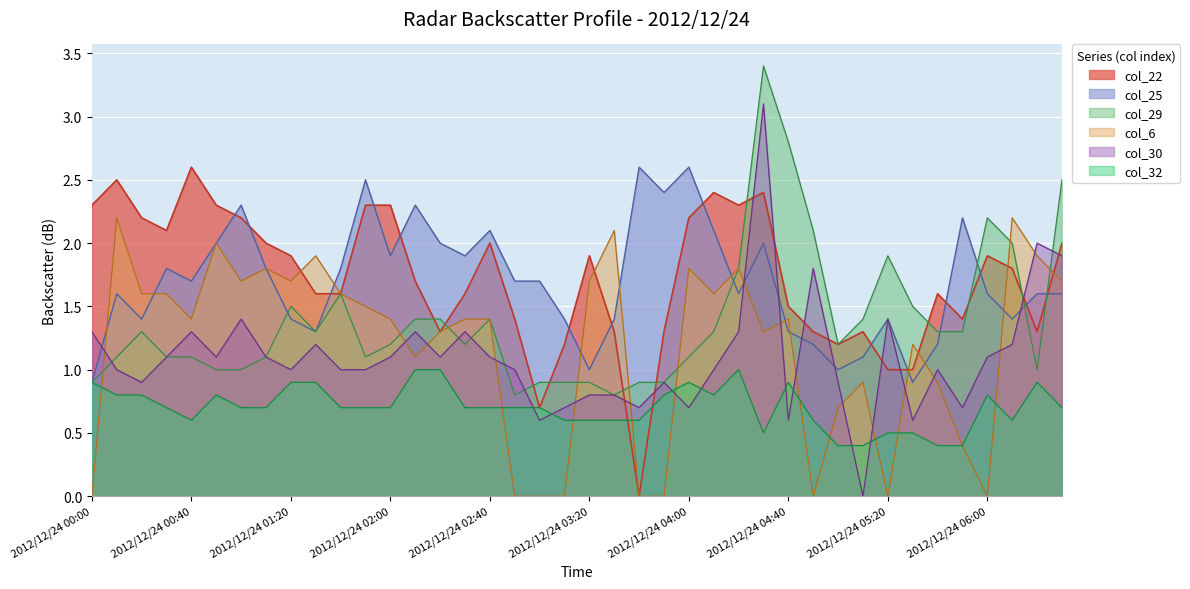

Rank the series at 2012/12/24 03:10 from highest to lowest value.

col_25, col_29, col_32